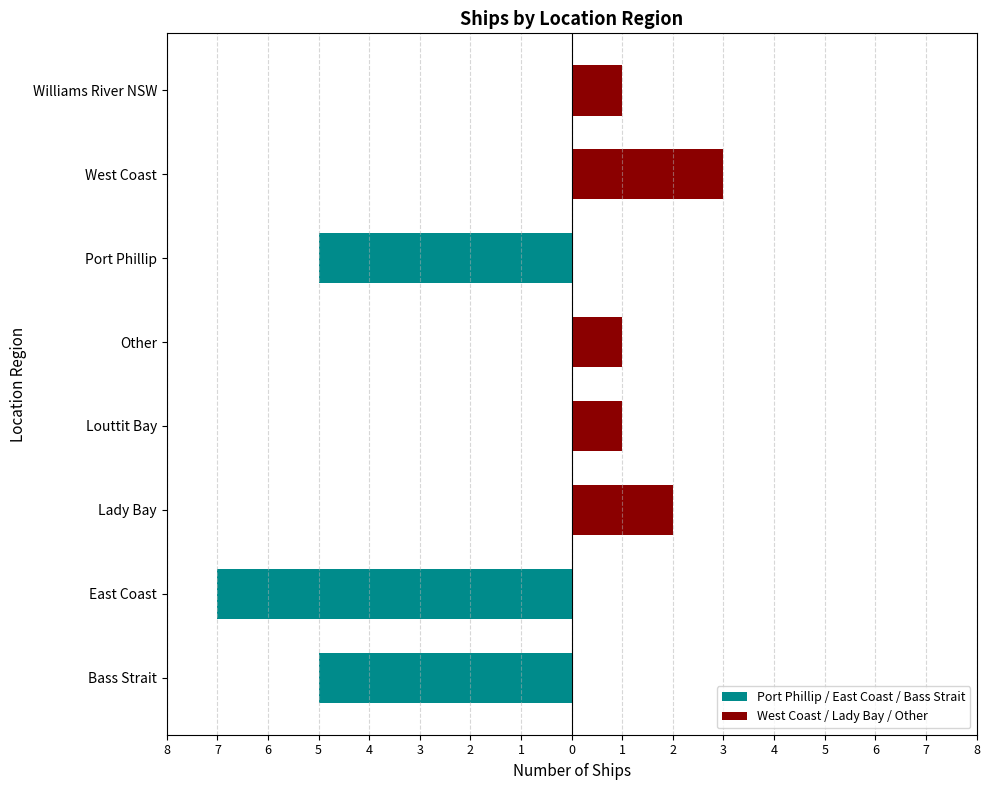

Count the number of data series in this chart.

2